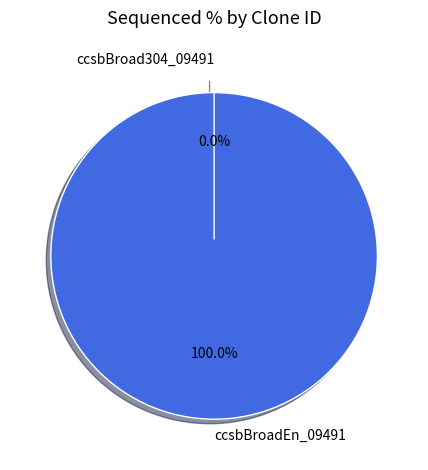

What percentage is NOT represented by ccsbBroad304_09491?

100.0%